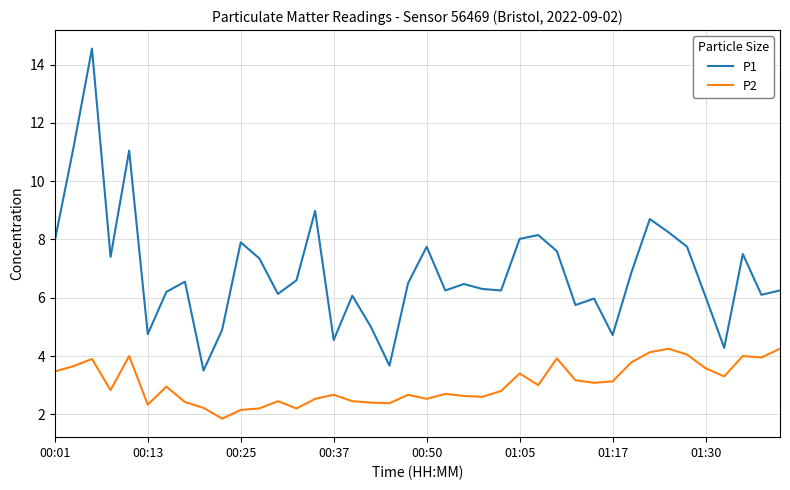

True or false: P2 and P1 intersect in this chart.

False